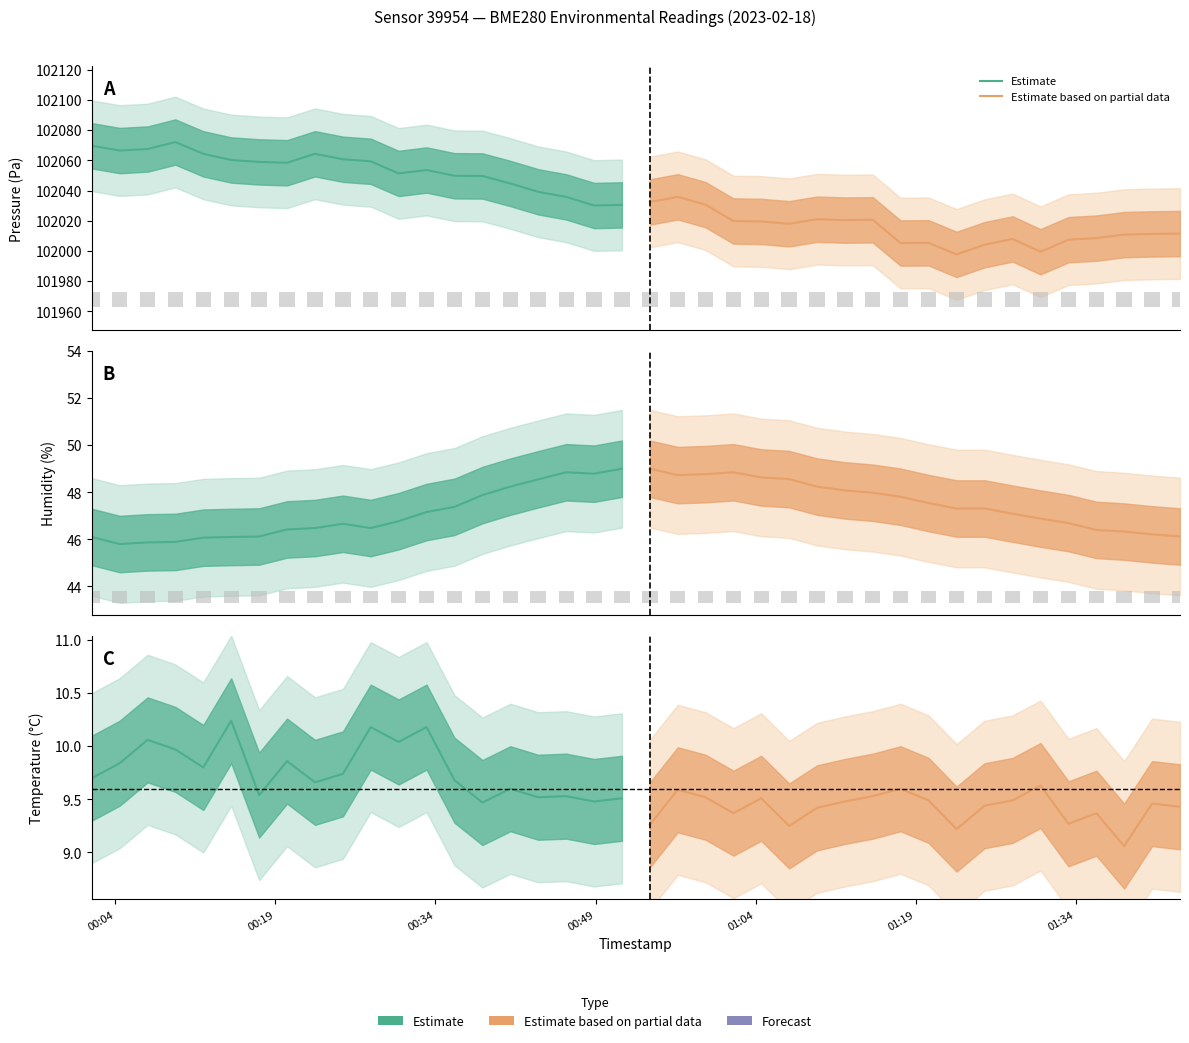

What is the difference between the maximum and second lowest values in the Estimate based on partial data series?

0.4